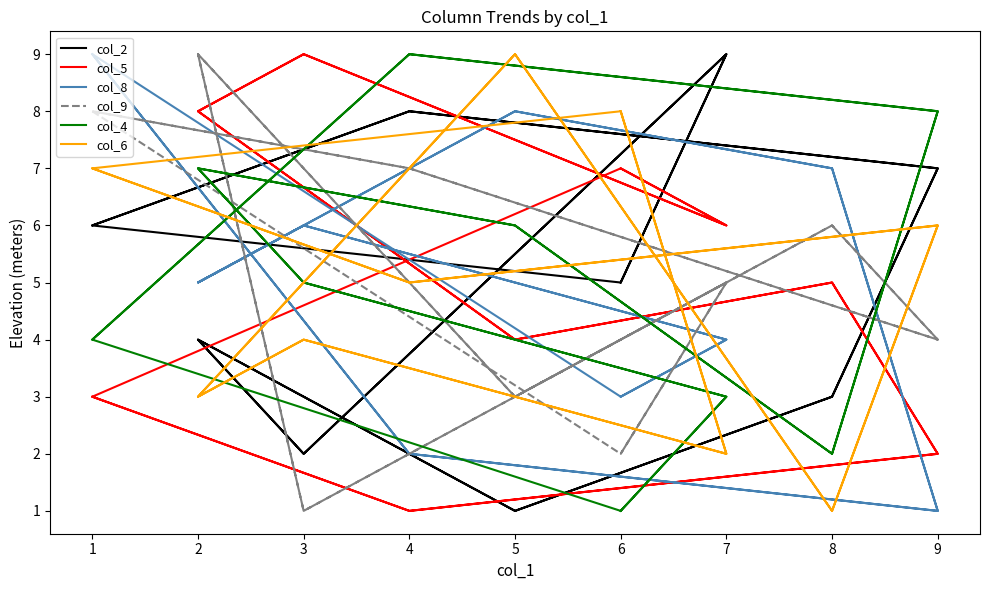

Where do col_4 and col_8 first cross each other?

1 and 4